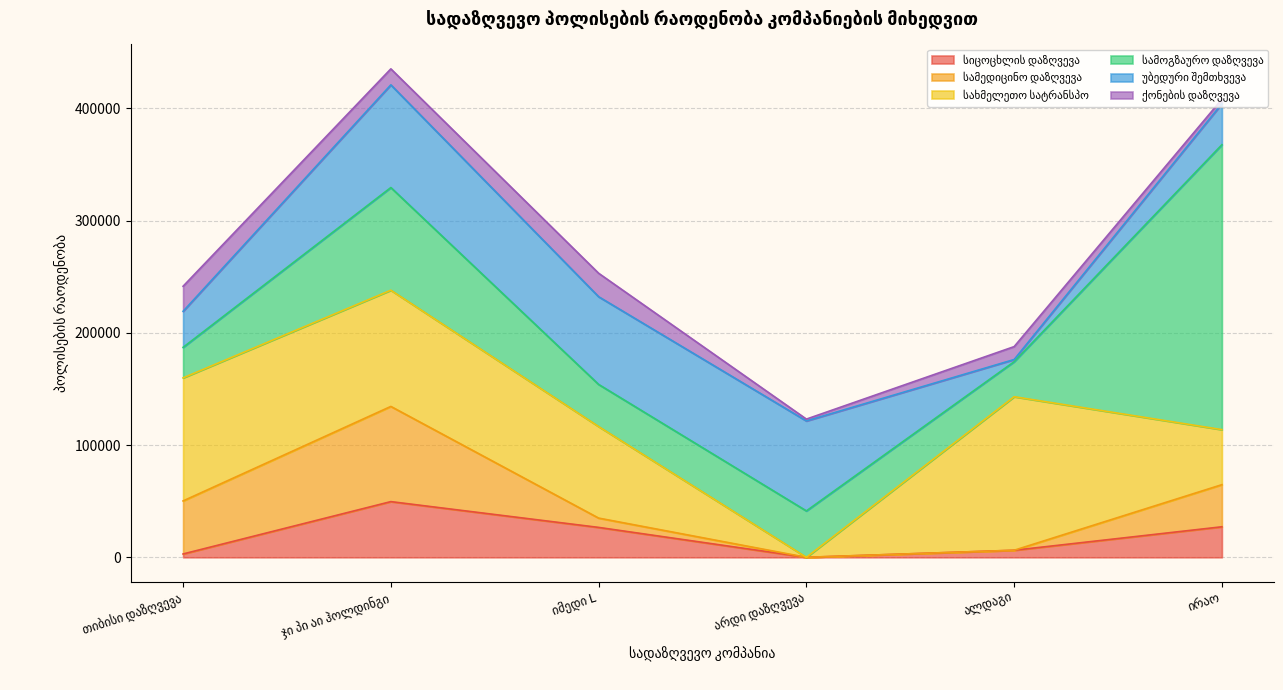

What is the label of the 4th point from the left?

არდი დაზღვევა